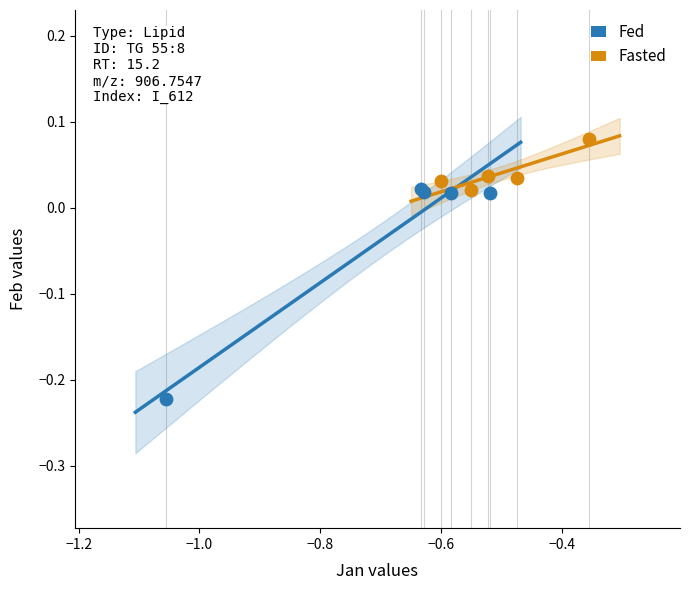

Which series reaches the maximum Y coordinate?

Fasted